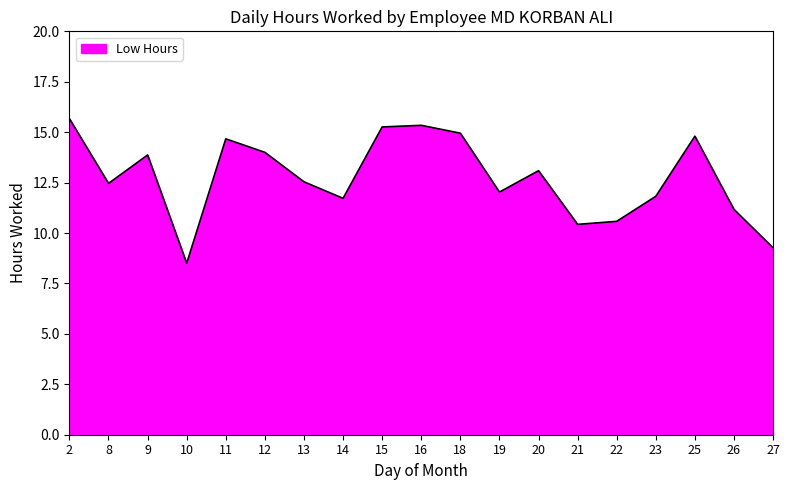

Approximately how many times larger is the value at 18 compared to 21?

1.4